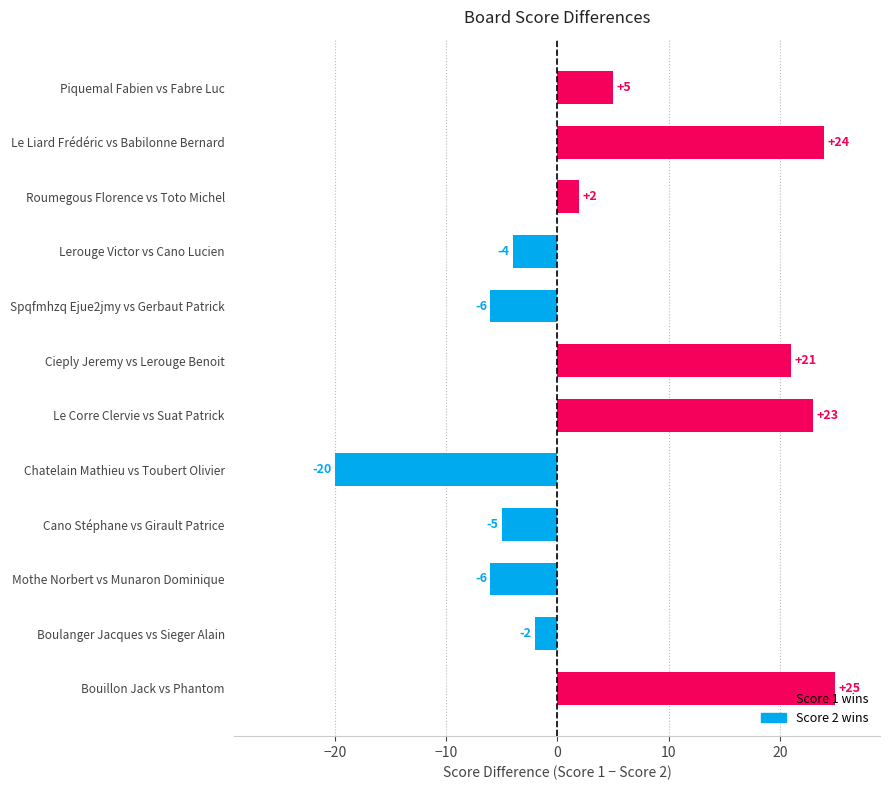

The value at Cieply Jeremy vs Lerouge Benoit is 21. True or false?

True